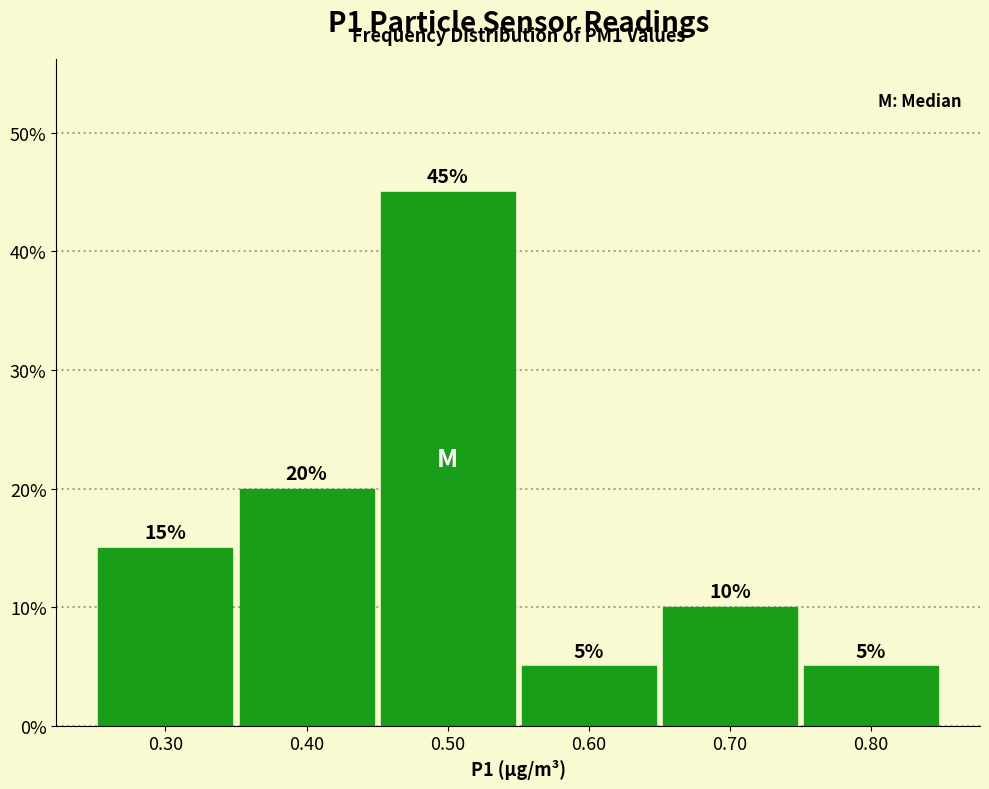

Reading left to right, list every bar in this chart as the range it spans on the x-axis followed by its height.

0.25 to 0.35: 15
0.35 to 0.45: 20
0.45 to 0.55: 45
0.55 to 0.65: 5
0.65 to 0.75: 10
0.75 to 0.85: 5